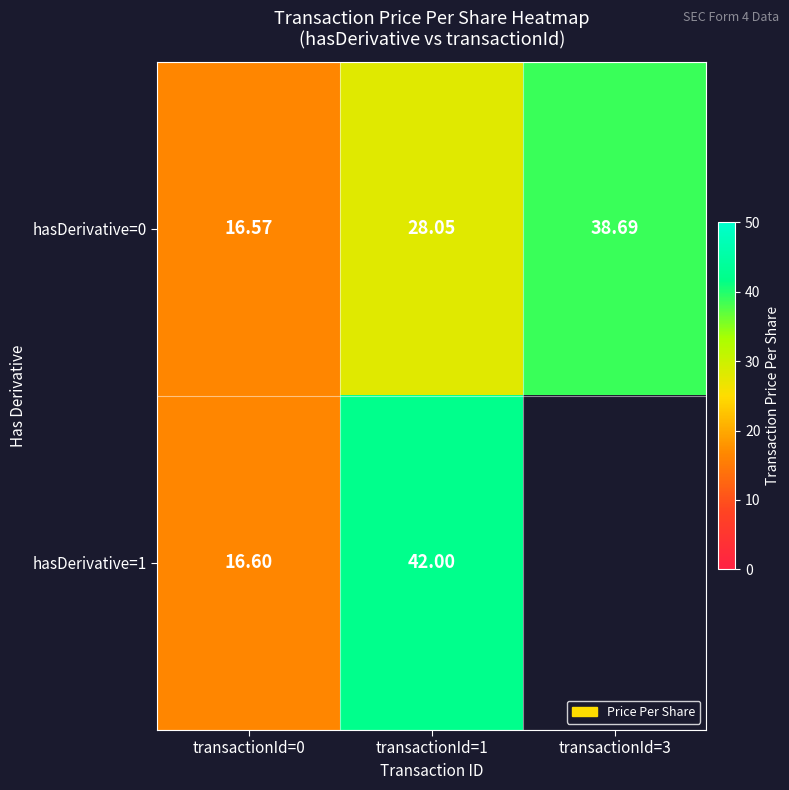

The hasDerivative=0 series shows 49.5 at transactionId=1. True or false?

False